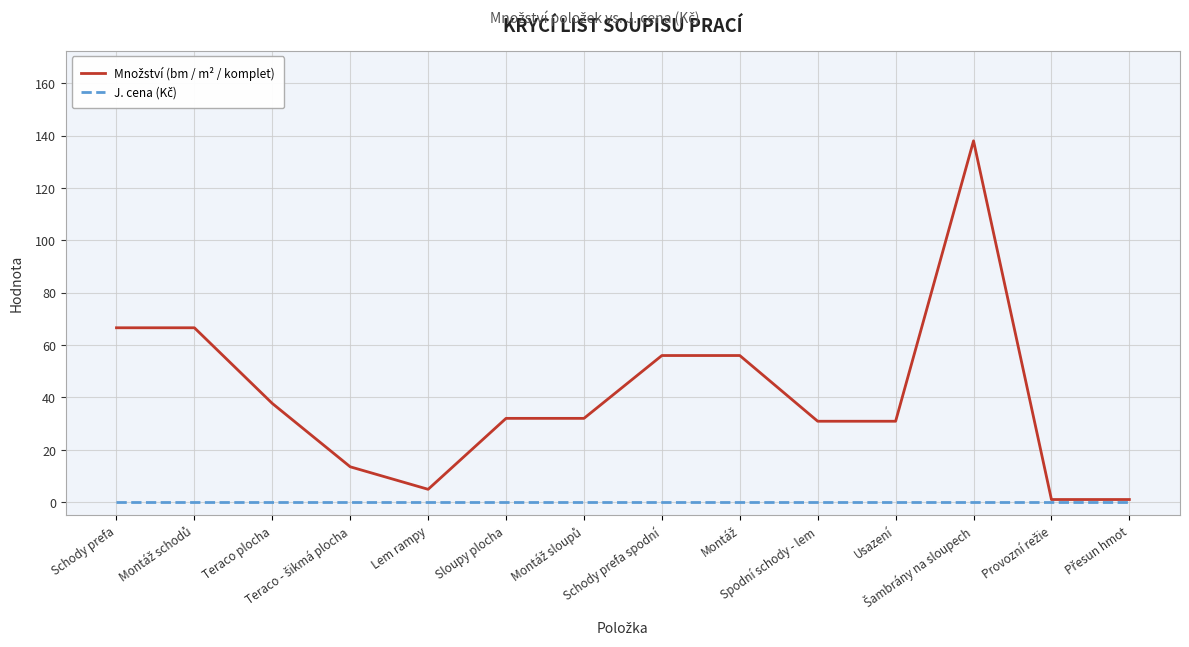

What is the maximum value shown in the chart?

138.0